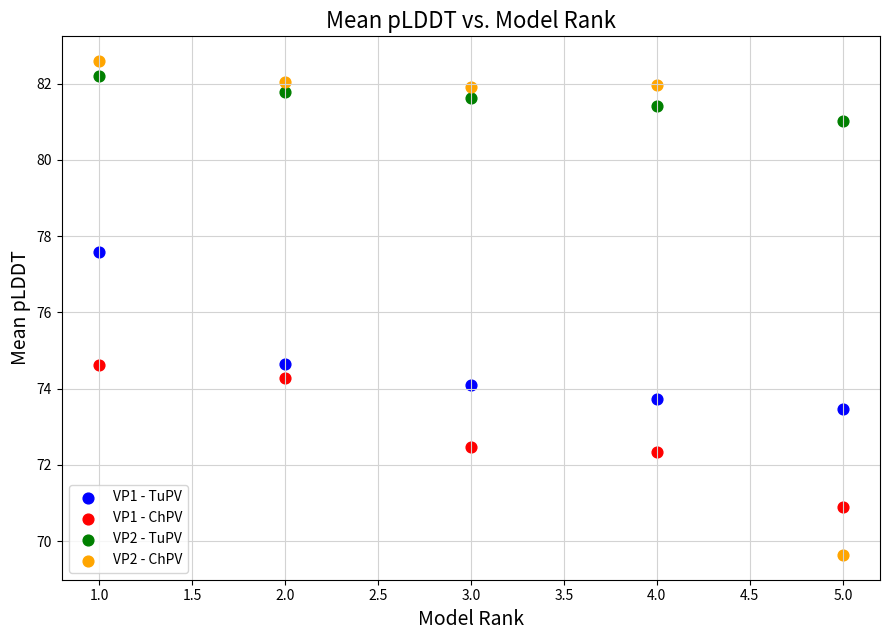

Which series reaches the minimum Y coordinate?

VP2 - ChPV